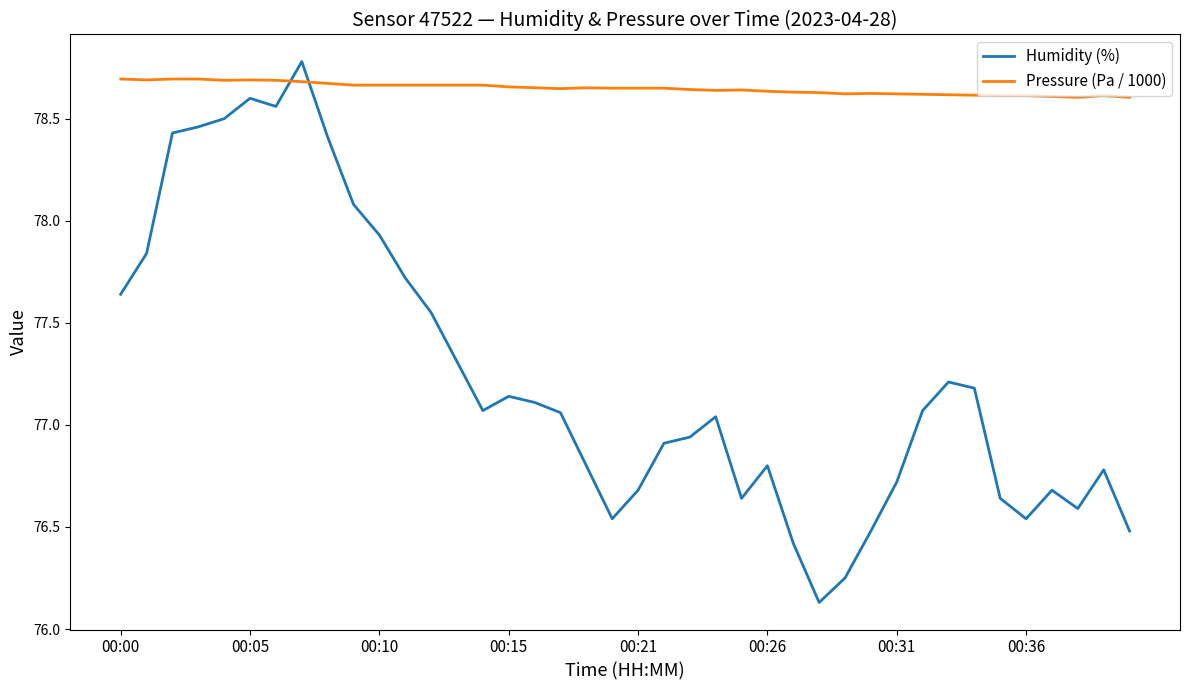

Does the chart have visible grid lines?

No